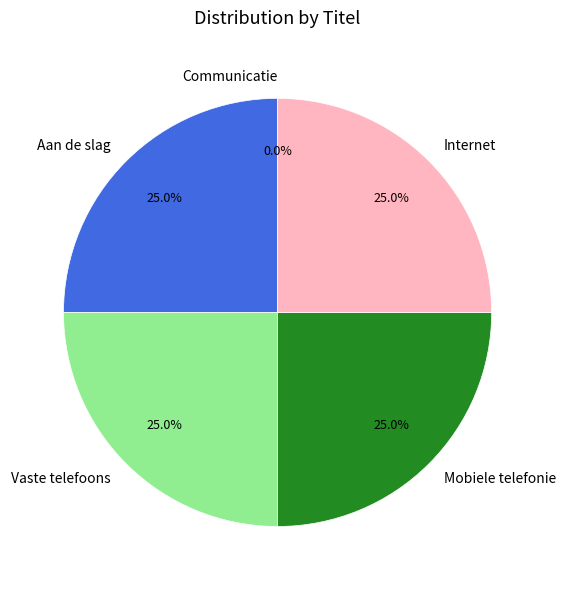

What is the ratio of the value at Vaste telefoons to the value at Aan de slag?

1.0